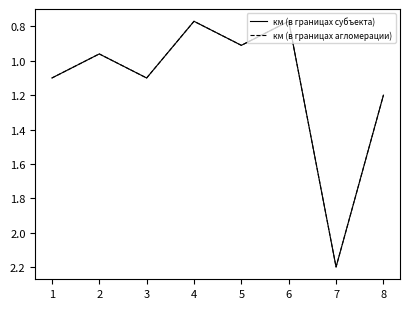

What is the highest value of the км (в границах агломерации) series?

2.2